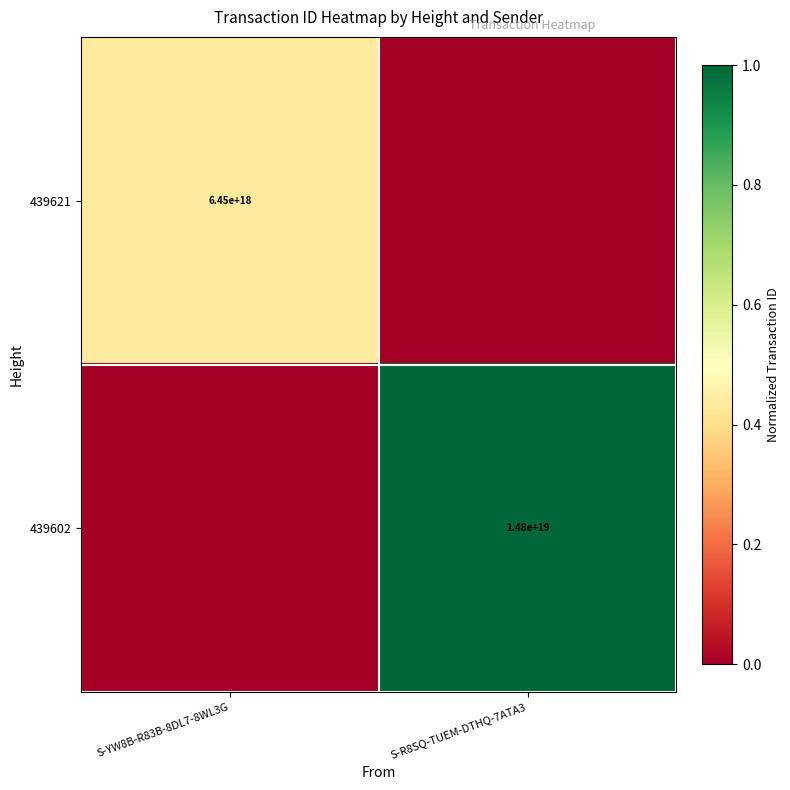

True or false: 439621 has a value of 0.6 at S-YW8B-R83B-8DL7-8WL3G.

False